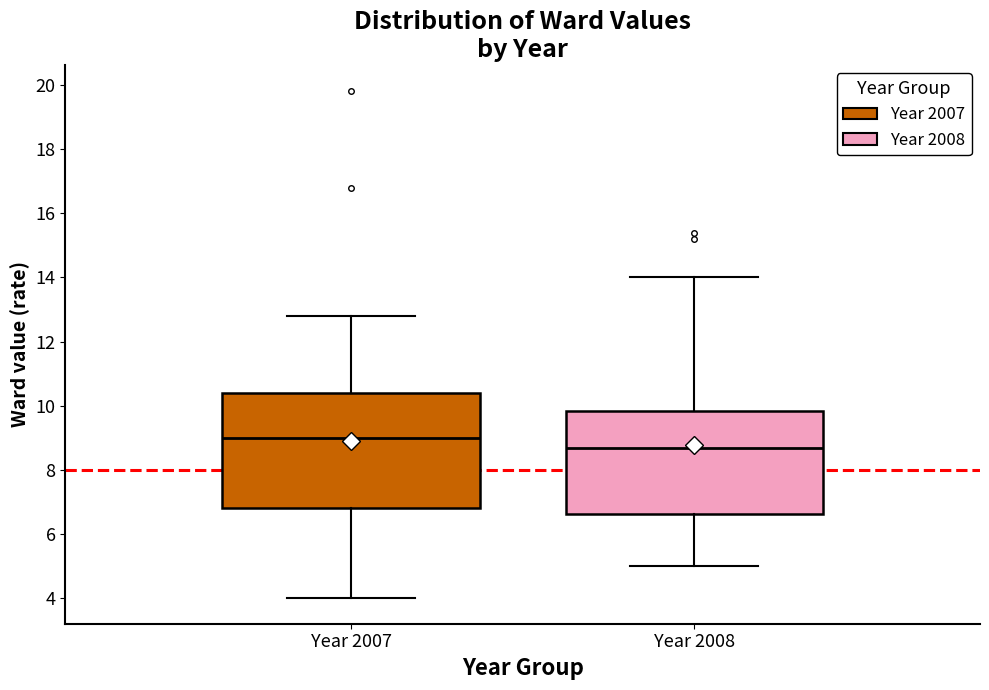

Reading left to right, read every box against the y-axis: the position of its median line, the range the box covers, and the ends of its whiskers. The values are not printed on the chart, so give them approximately, as read against the axis.

Year 2007: median 9.0, box 6.8 to 10.4, whiskers 4.0 to 12.8
Year 2008: median 8.6, box 6.6 to 9.8, whiskers 5.0 to 14.0